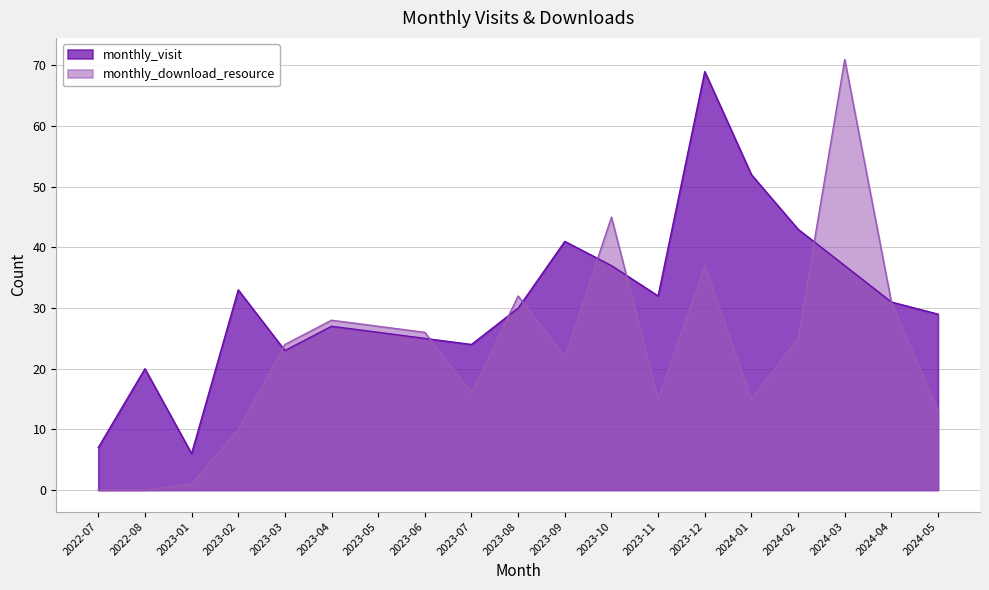

At which category does monthly_download_resource reach its first local valley?

2023-07